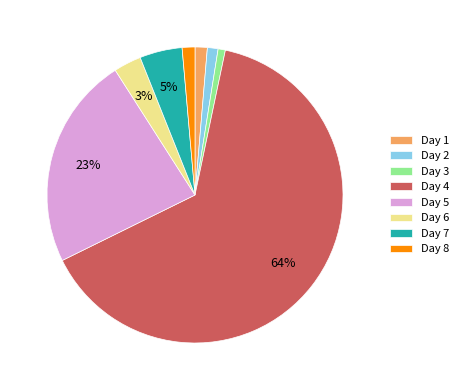

Do Day 6 and Day 5 together represent more than half of the pie?

No